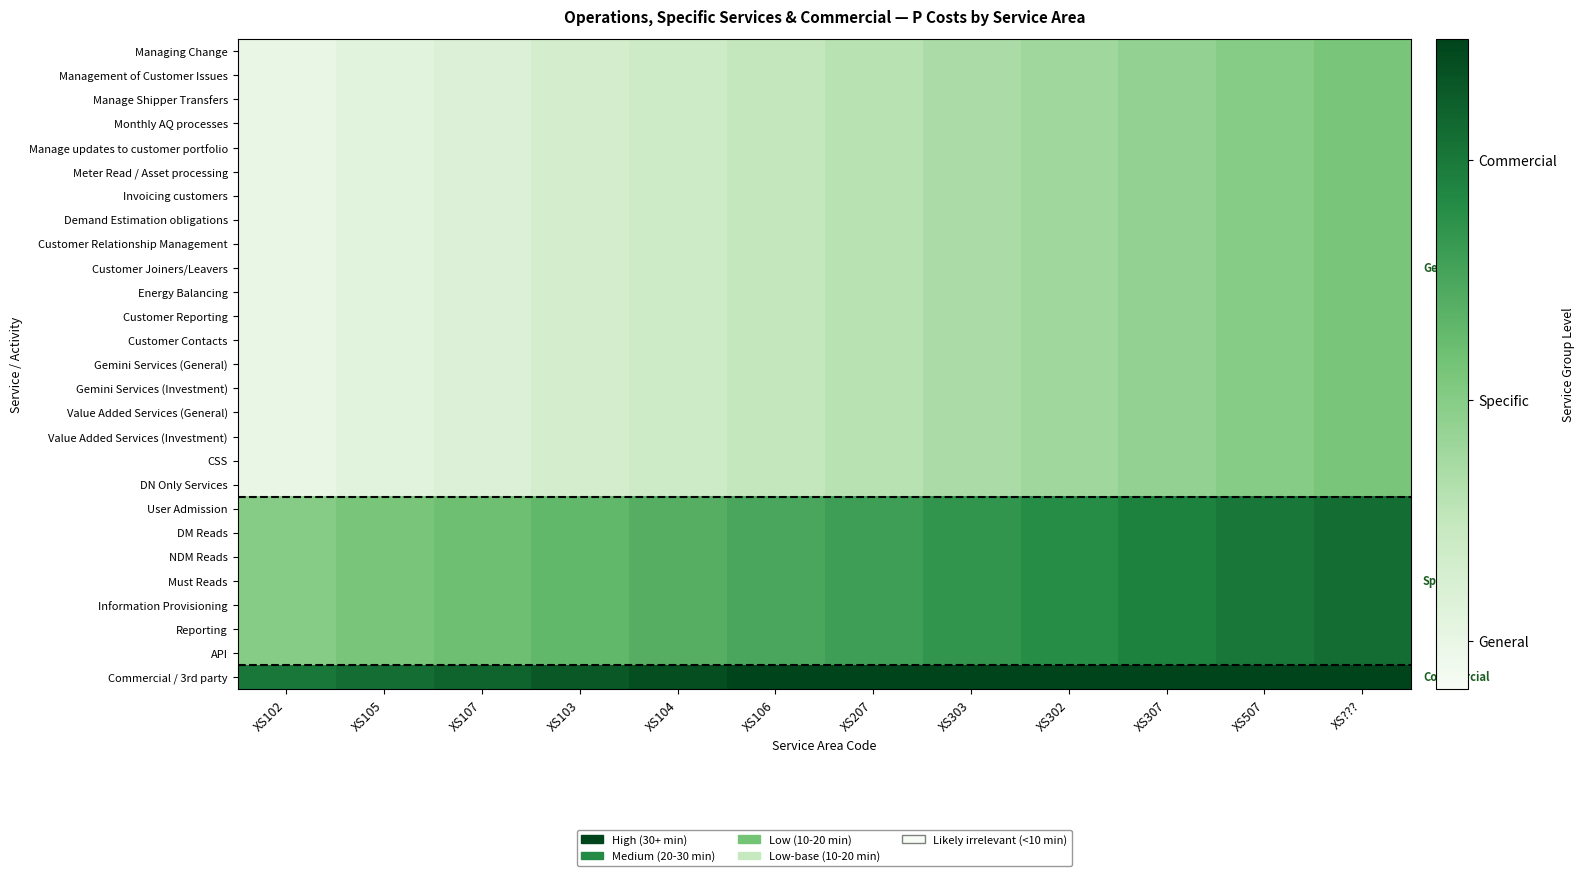

At which category does the chart reach its peak across all series?

XS???